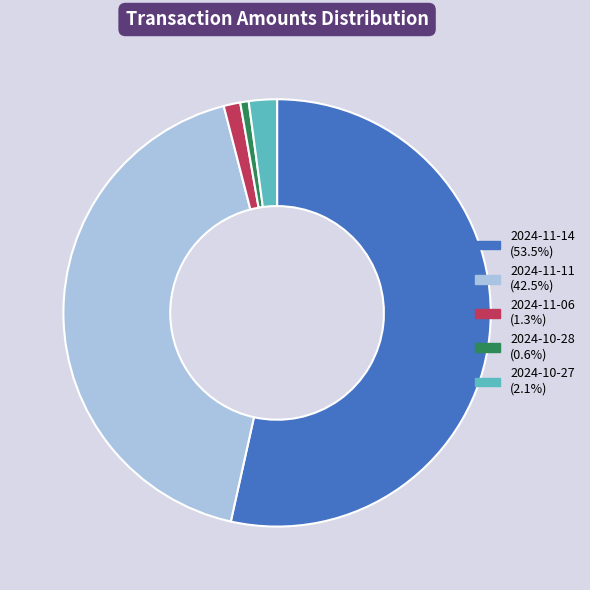

Rank the categories by value from highest to lowest.

2024-11-14, 2024-11-11, 2024-10-27, 2024-11-06, 2024-10-28